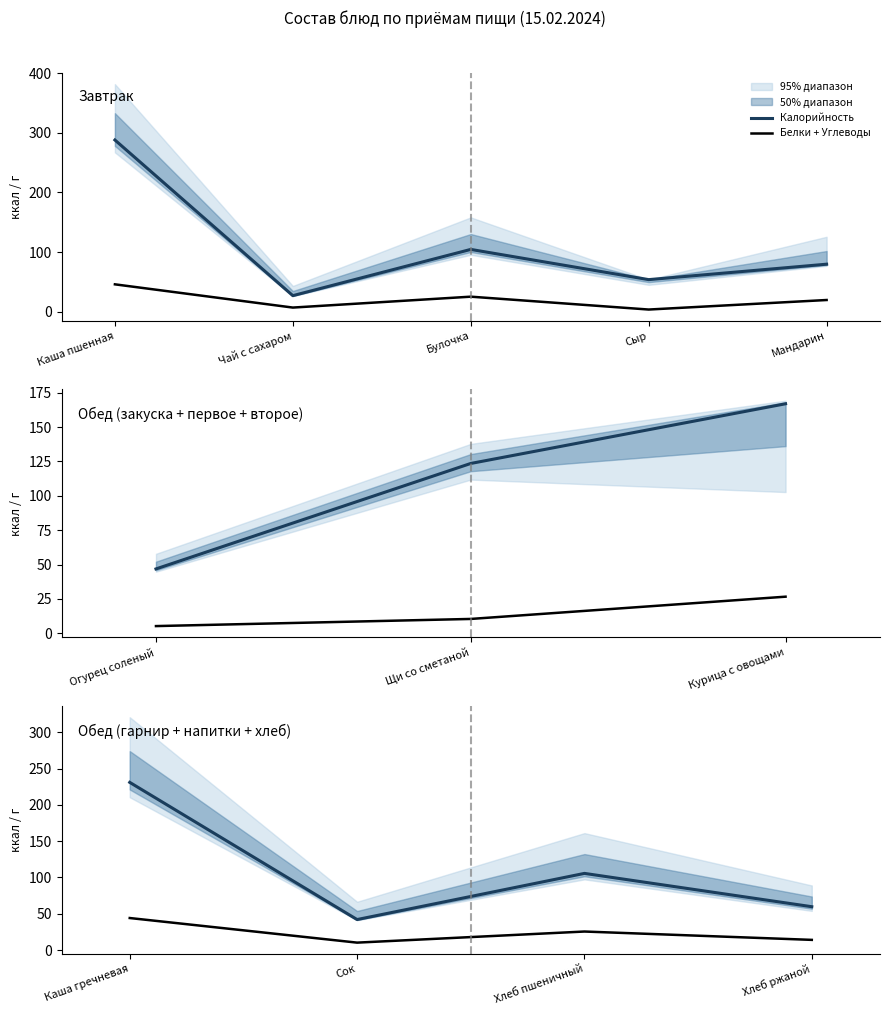

What value does the Белки + Углеводы series have at Сок?

10.2